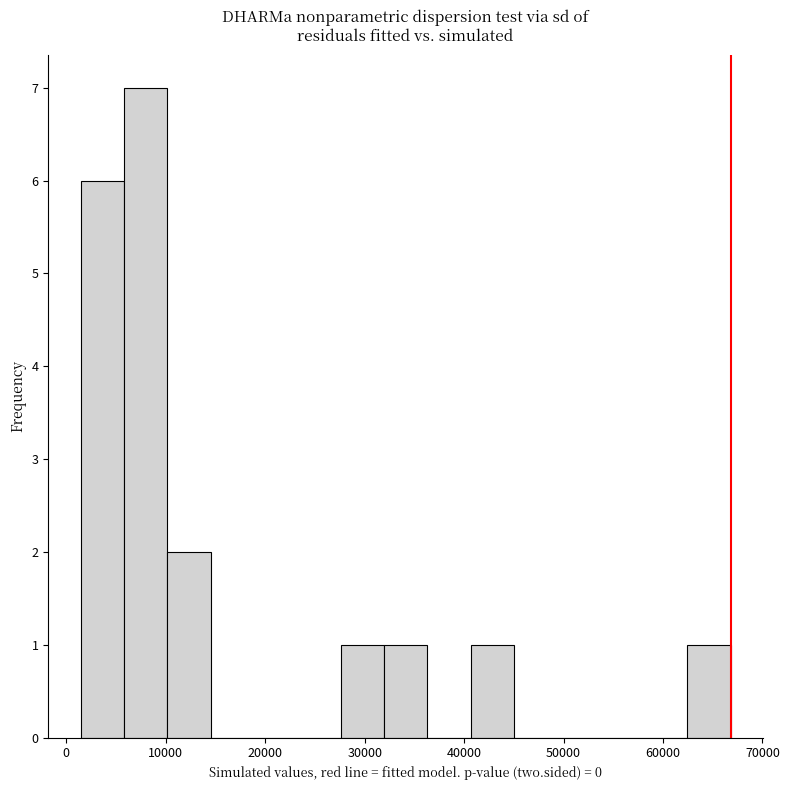

How tall is the bar that spans 6000 to 10000 on the x-axis? Neither the bar edges nor the heights are printed on the chart, so give them approximately, as read against the axes.

7